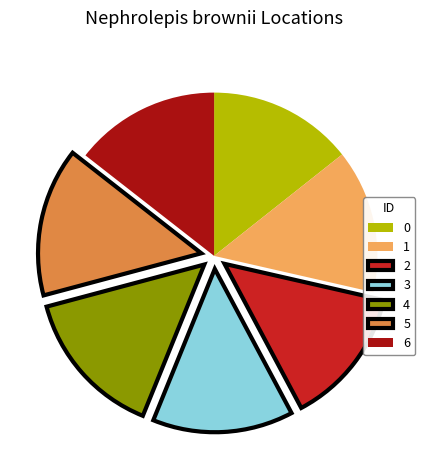

Combined, do 5 and 2 account for over 50%?

No